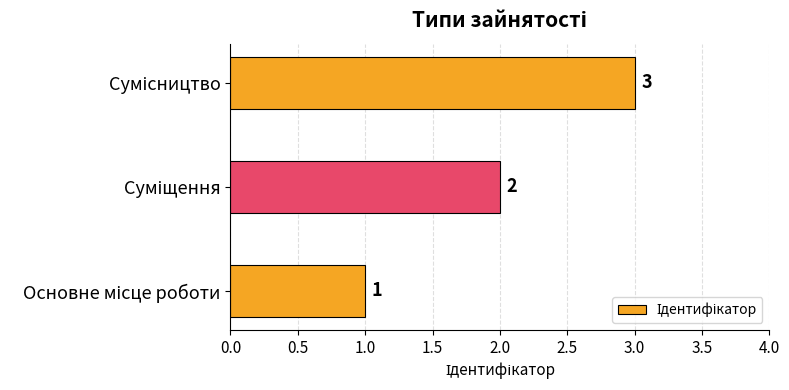

Count the values in the range 1 to 3.

3